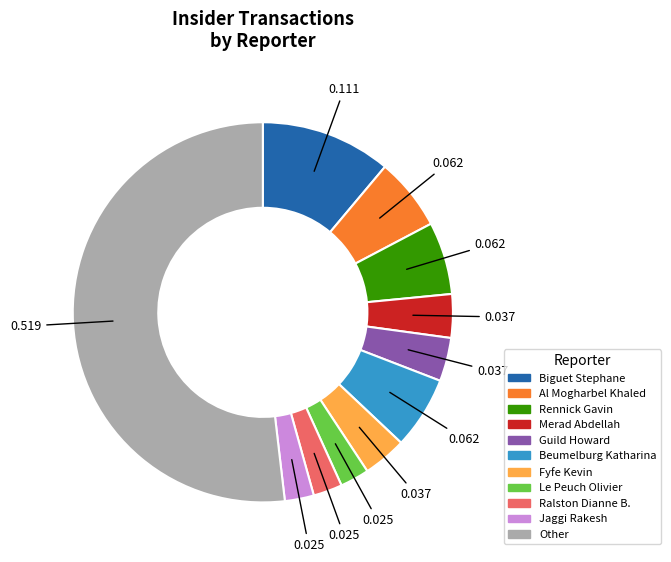

Does any single category account for the majority?

Yes